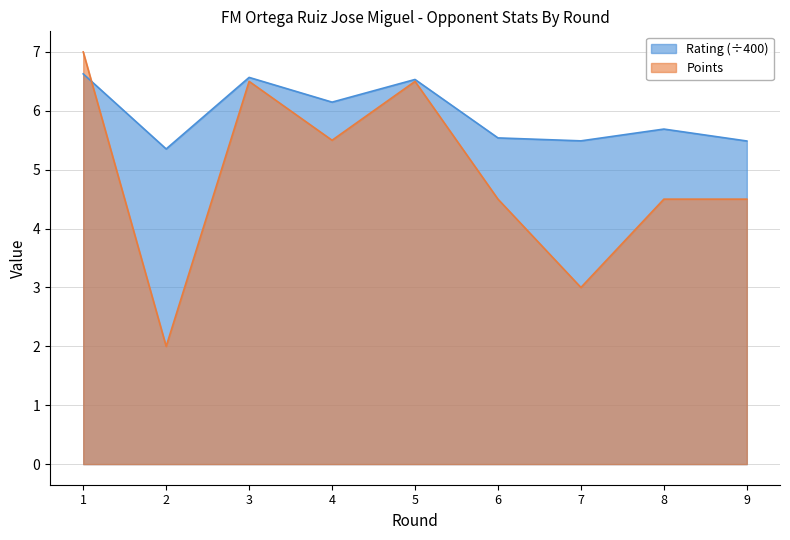

Which series has the largest total across all categories?

Rating (÷400)